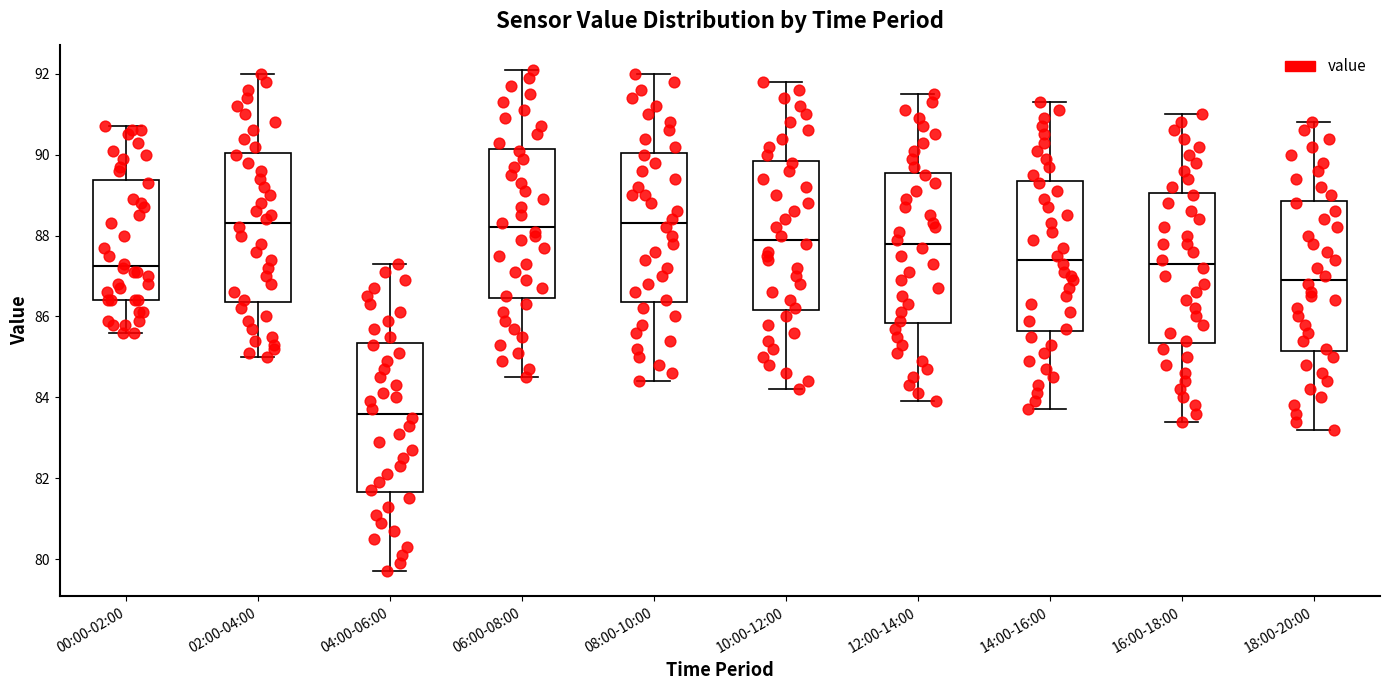

Where does the upper whisker of the box for 16:00-18:00 end on the y-axis? The values are not printed on the chart, so give them approximately, as read against the axis.

91.0